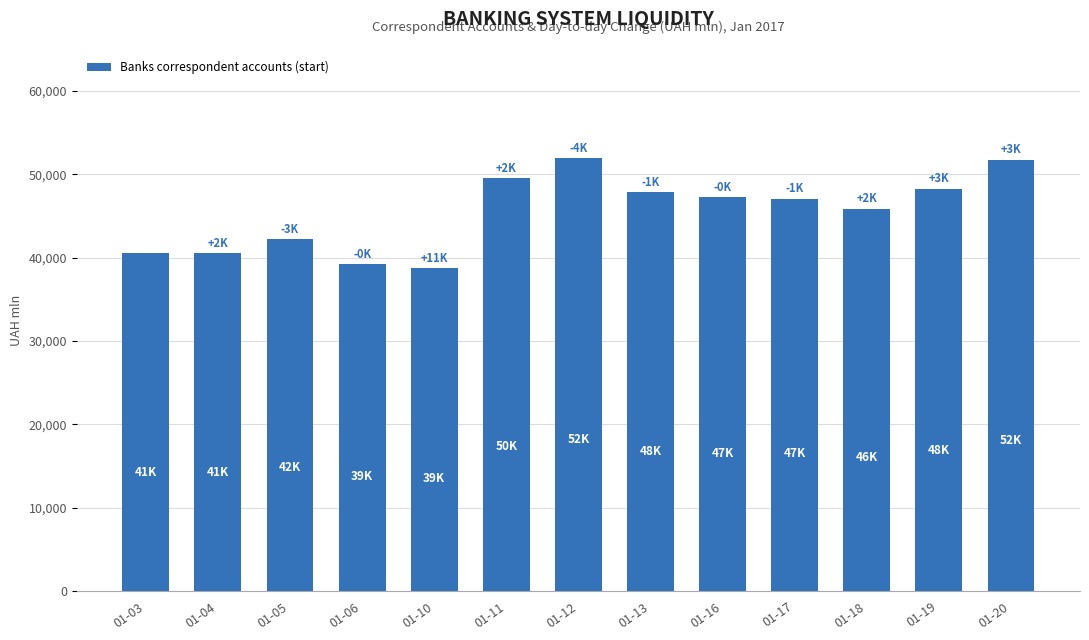

The value at 01-17 is 47072.7. True or false?

True